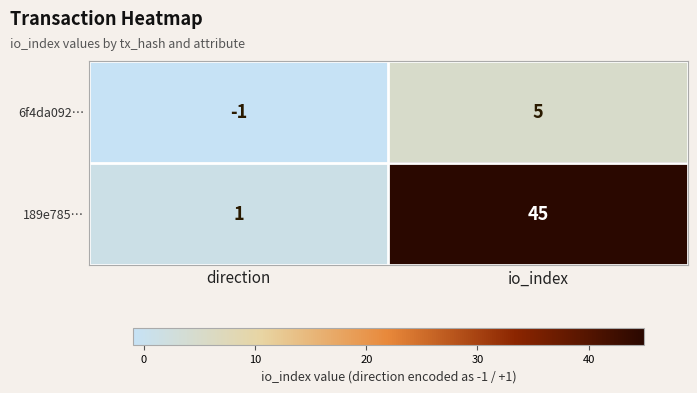

Which series has the widest spread of values?

189e785…